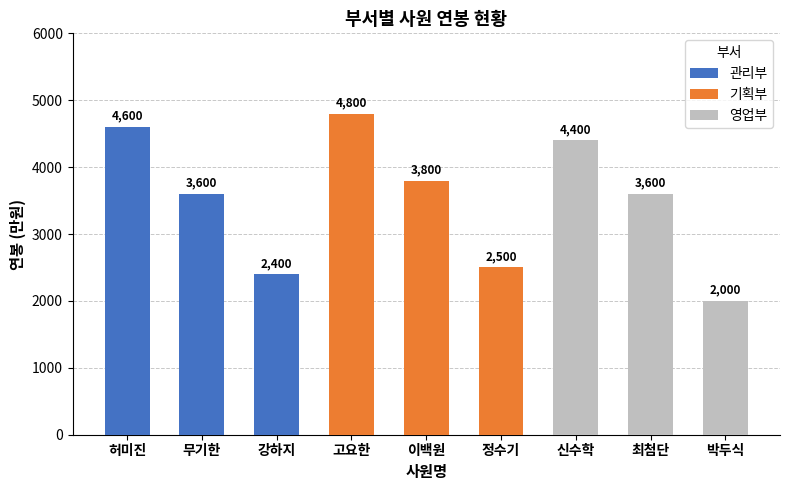

Which series has the largest total across all categories?

기획부